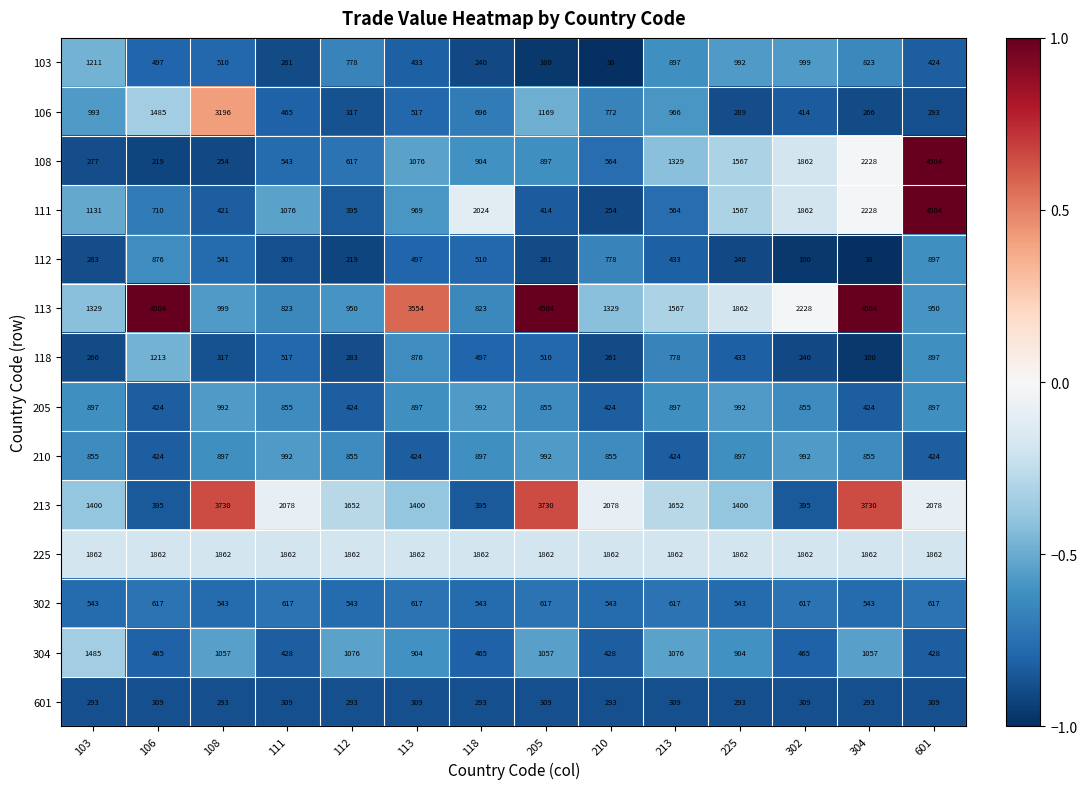

The value of 108 at 304 is 2228. True or false?

True